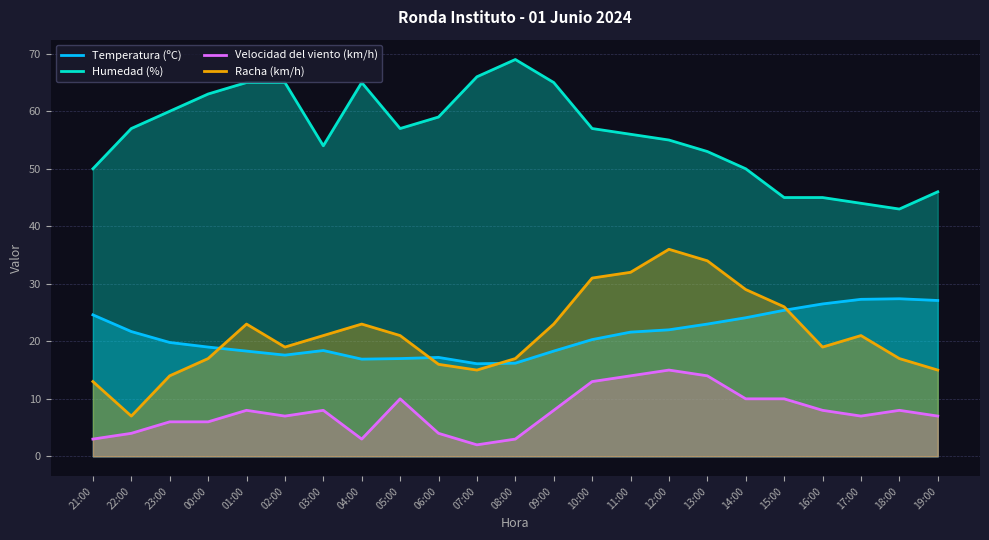

What is the sum of the Humedad (%) values at 05:00 and 11:00?

113.0